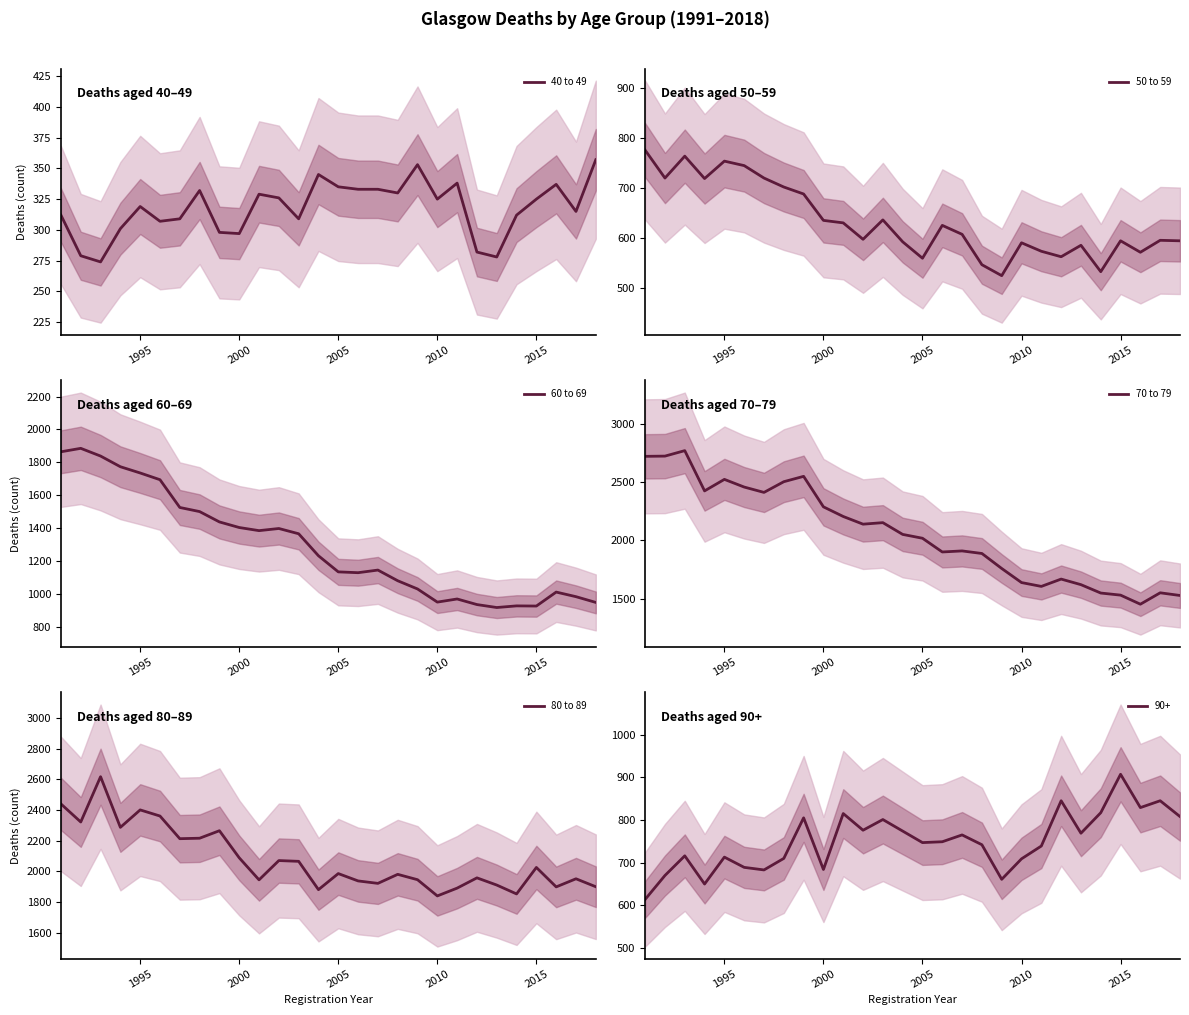

What is the difference between the maximum and minimum values in the 40 to 49 series?

83